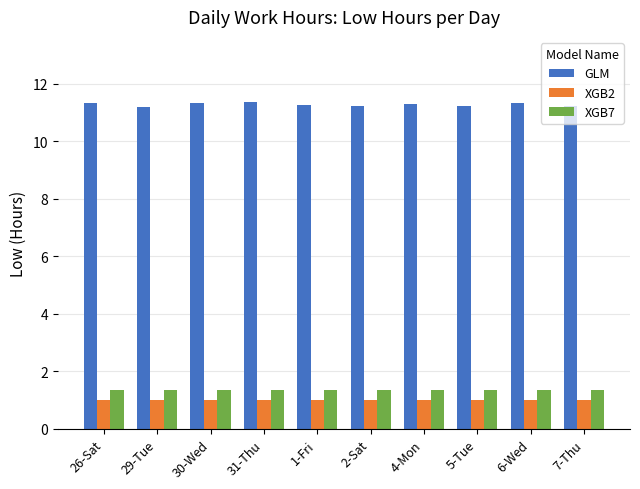

What position from the right is 26-Sat?

10